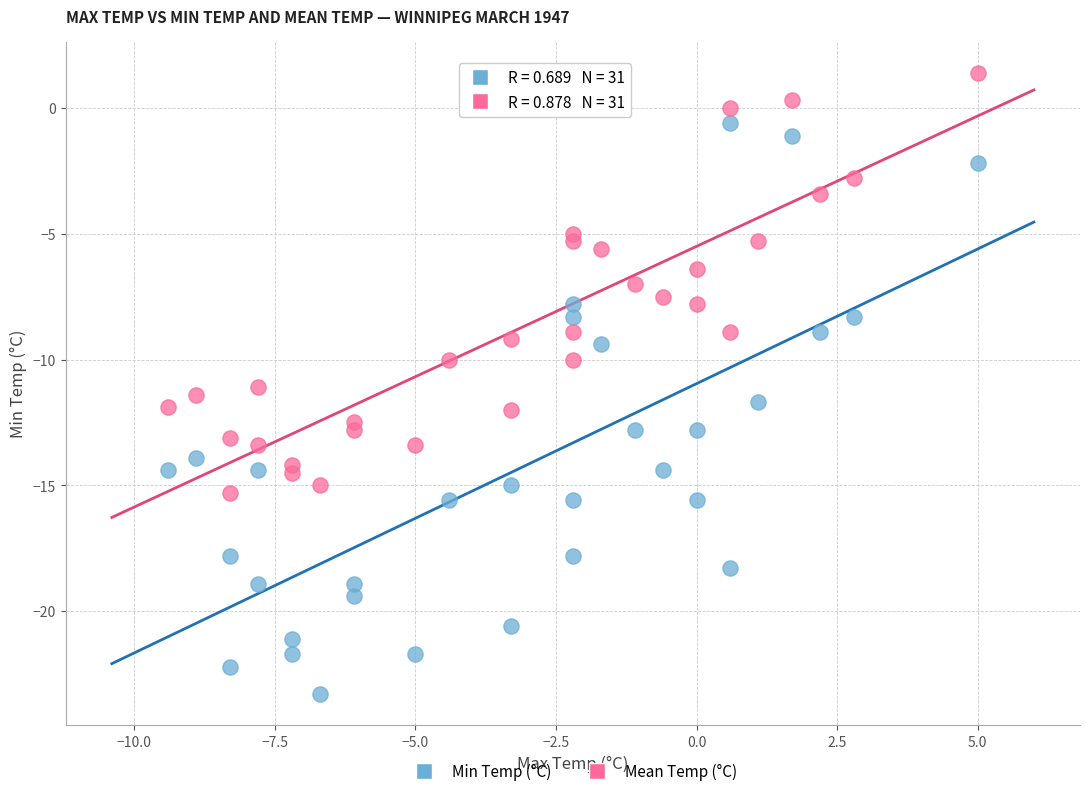

Which series has the widest spread of Y values?

Min Temp (°C)